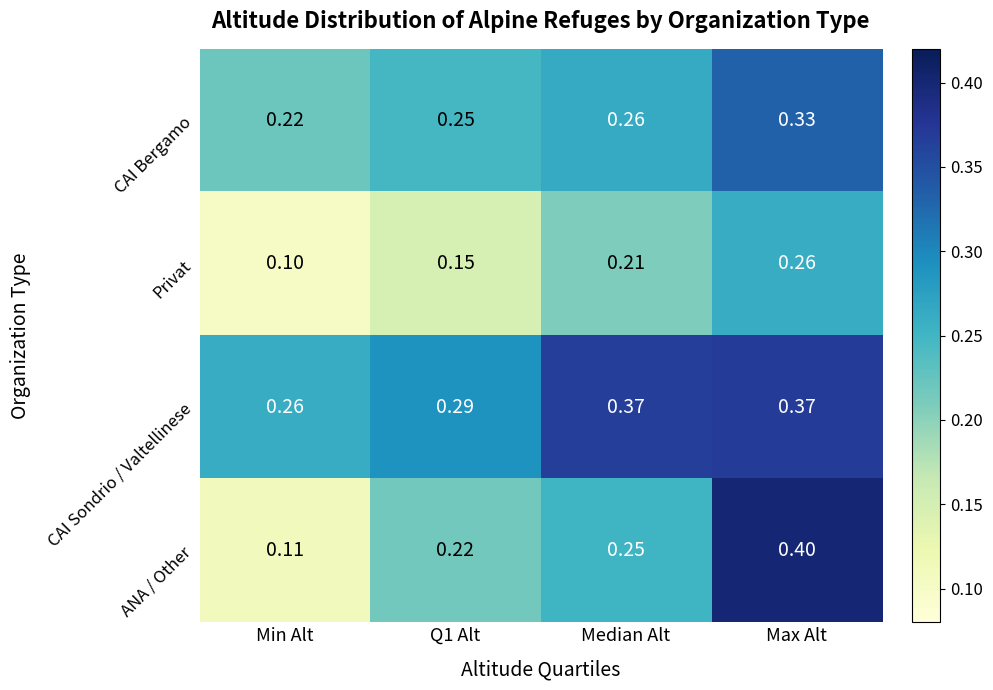

What is the smallest value displayed?

0.1